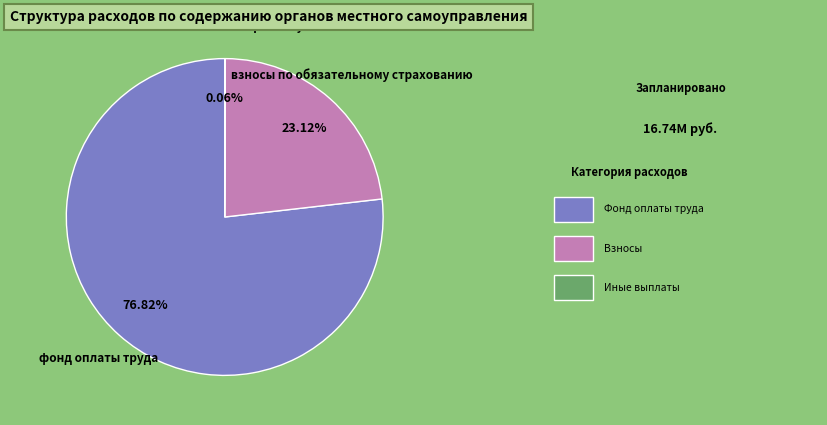

Which category accounts for the majority?

фонд оплаты труда